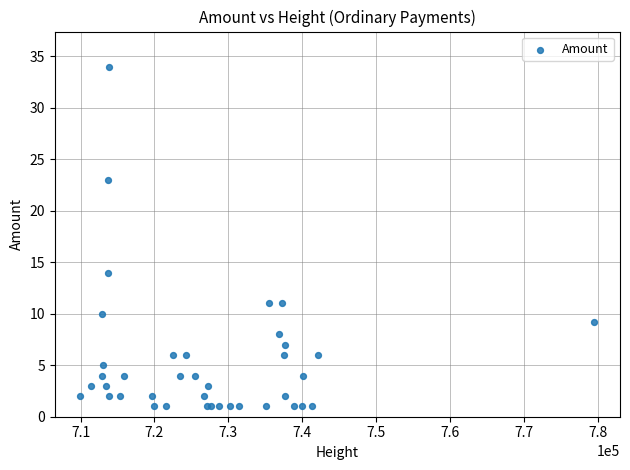

What Y value in the scatter plot is closest to 17?

14.0